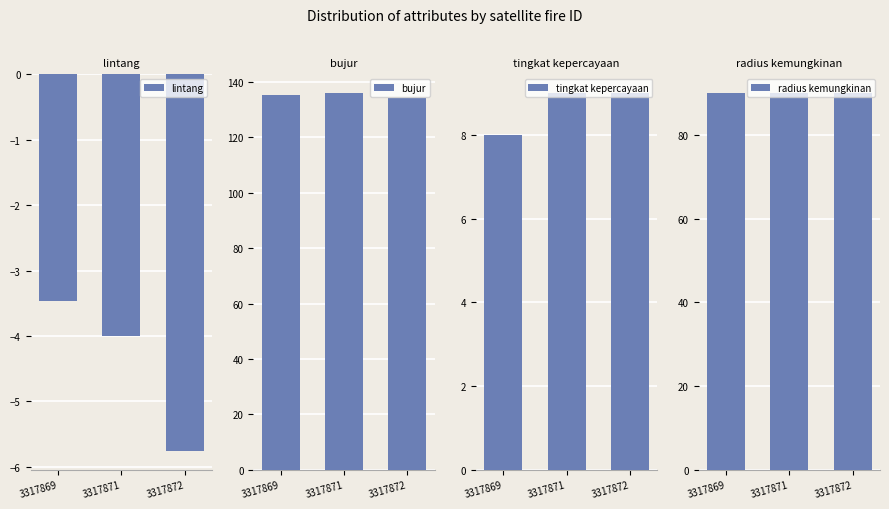

Reading left to right, transcribe all the data shown in this chart.

lintang: 3317869=-3.5	3317871=-4.0	3317872=-5.8
bujur: 3317869=135.4	3317871=136.0	3317872=134.2
tingkat kepercayaan: 3317869=8.0	3317871=9.0	3317872=9.0
radius kemungkinan: 3317869=90.0	3317871=90.0	3317872=90.0